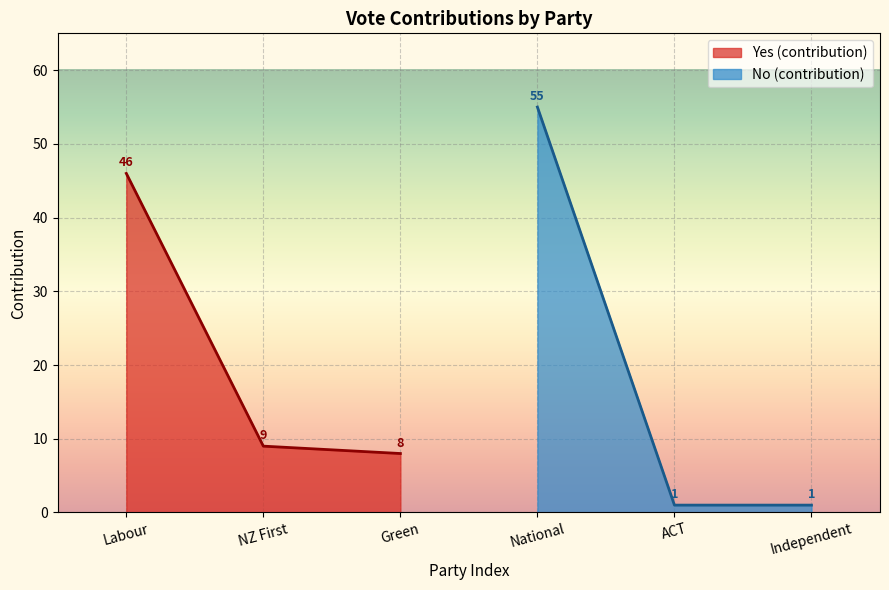

Where is Yes (contribution) nearest to the value 27?

NZ First